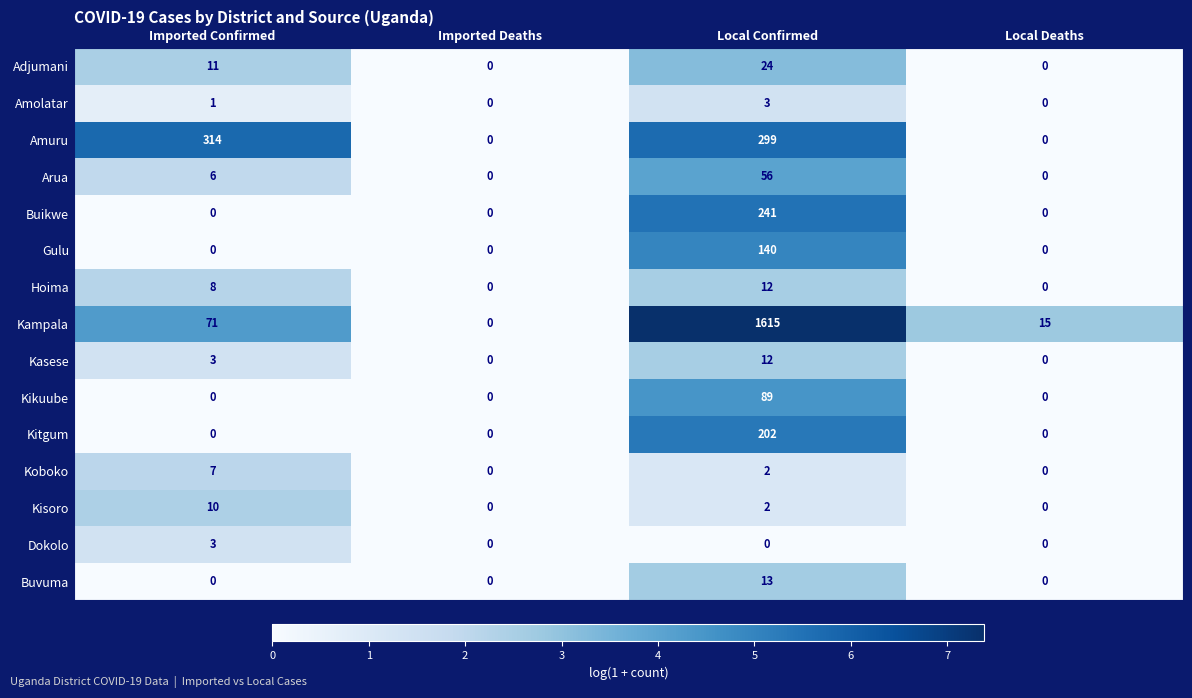

What is the sum of all Kasese values?

15